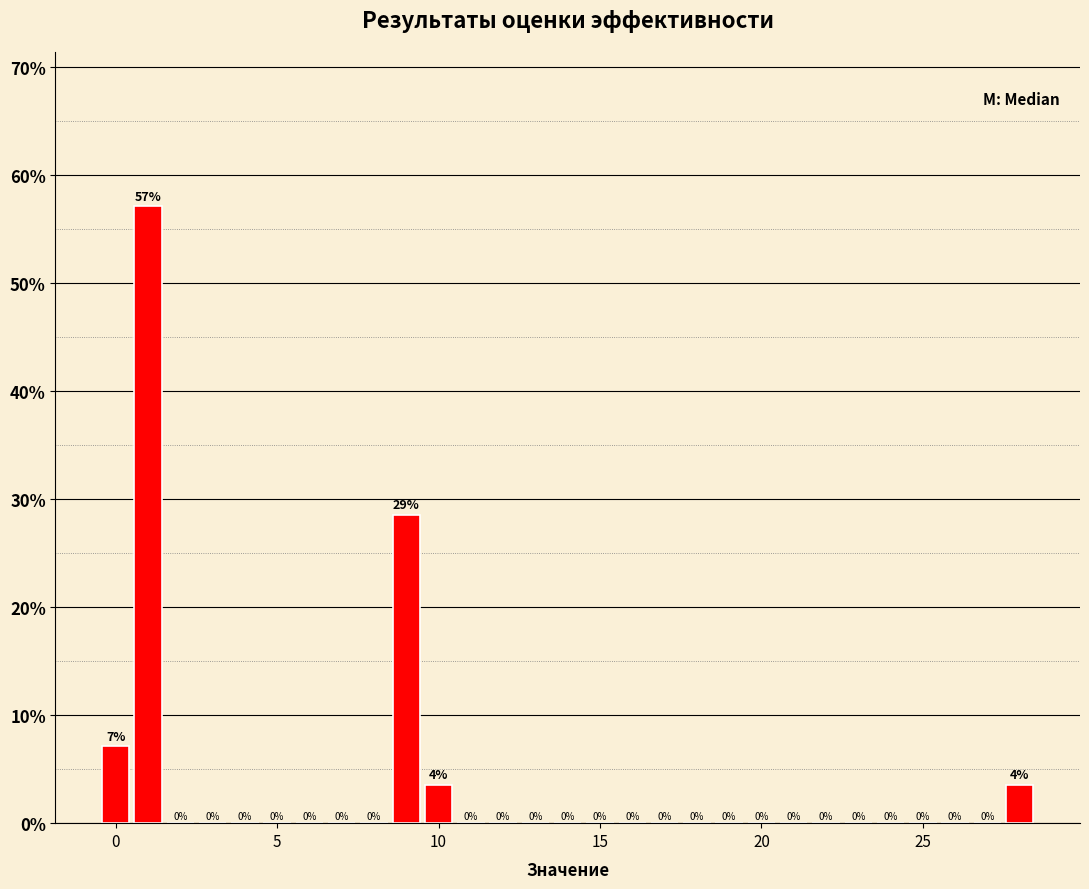

Around what value on the x-axis is the tallest bar? Give the approximate position of its centre, as read against the axis.

1.0